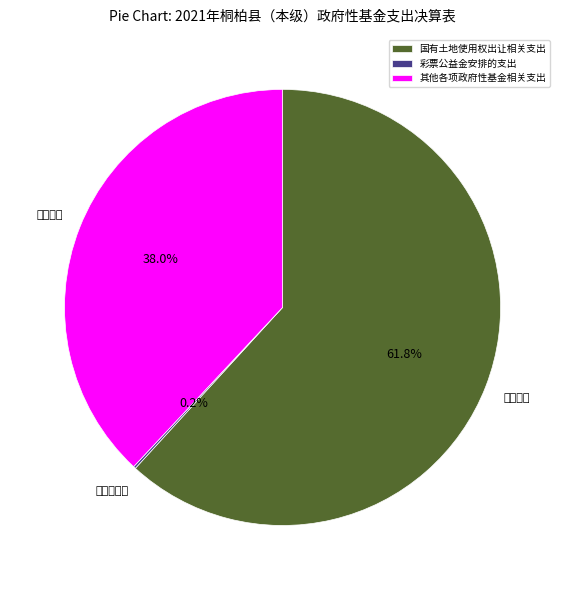

Which category accounts for the majority?

国有土地使用权出让相关支出